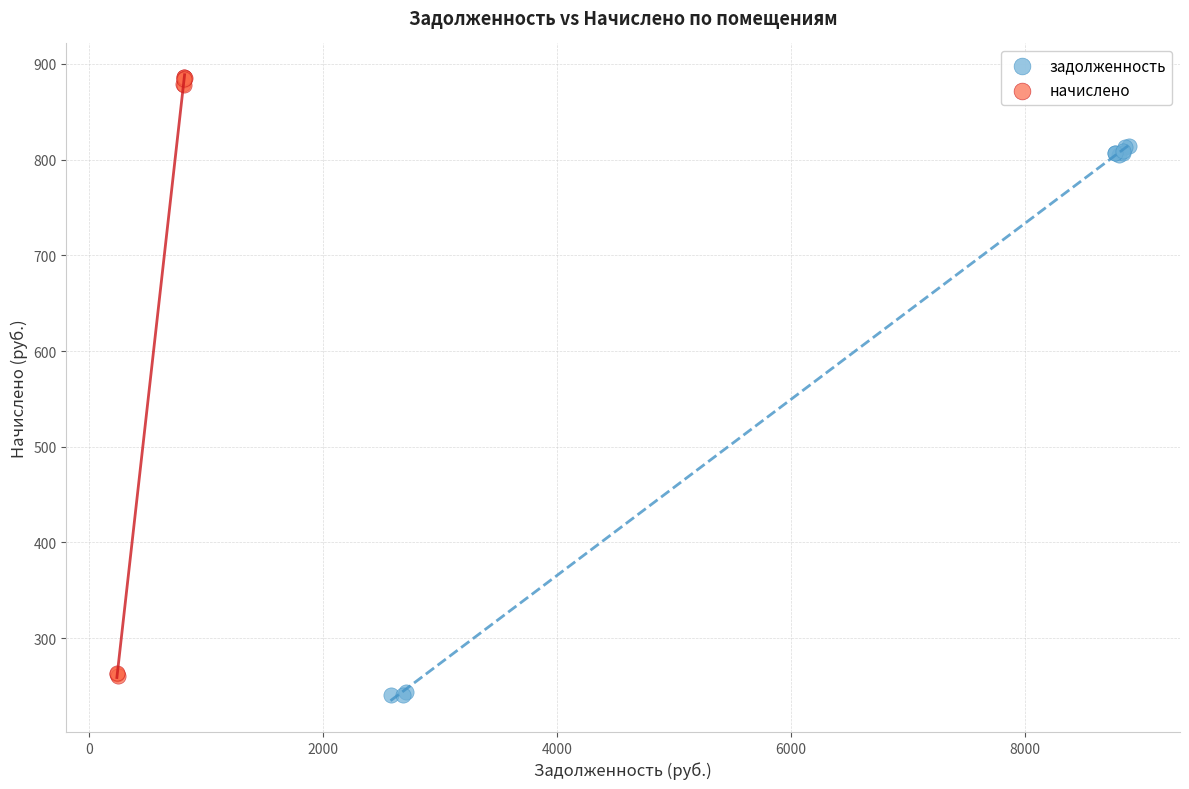

Which series has the largest Y range (max minus min)?

начислено